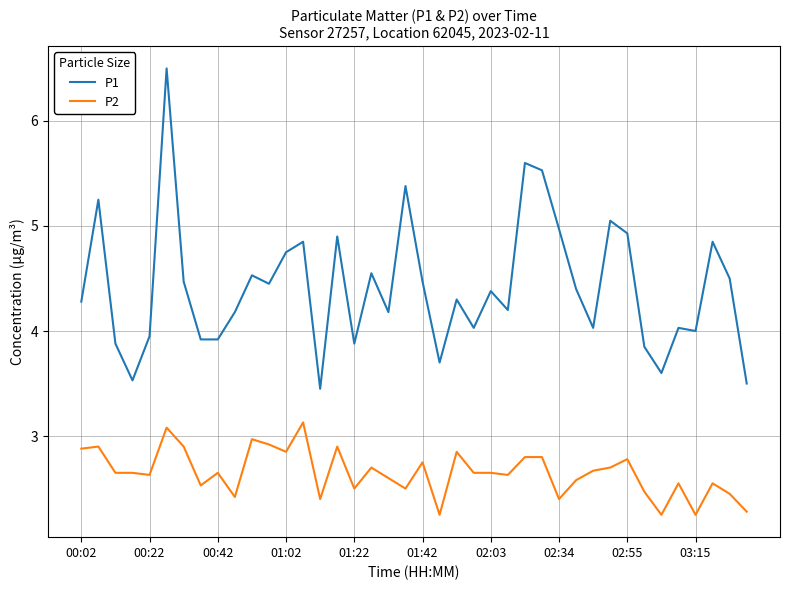

Is this an area chart (filled region under the line)?

No